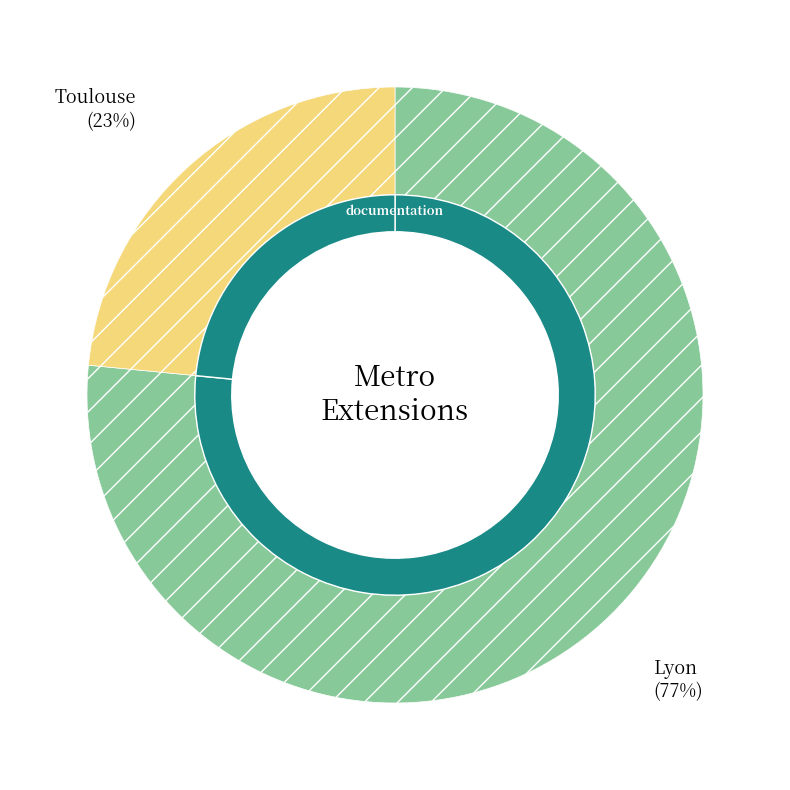

Count the number of slices in the pie.

2